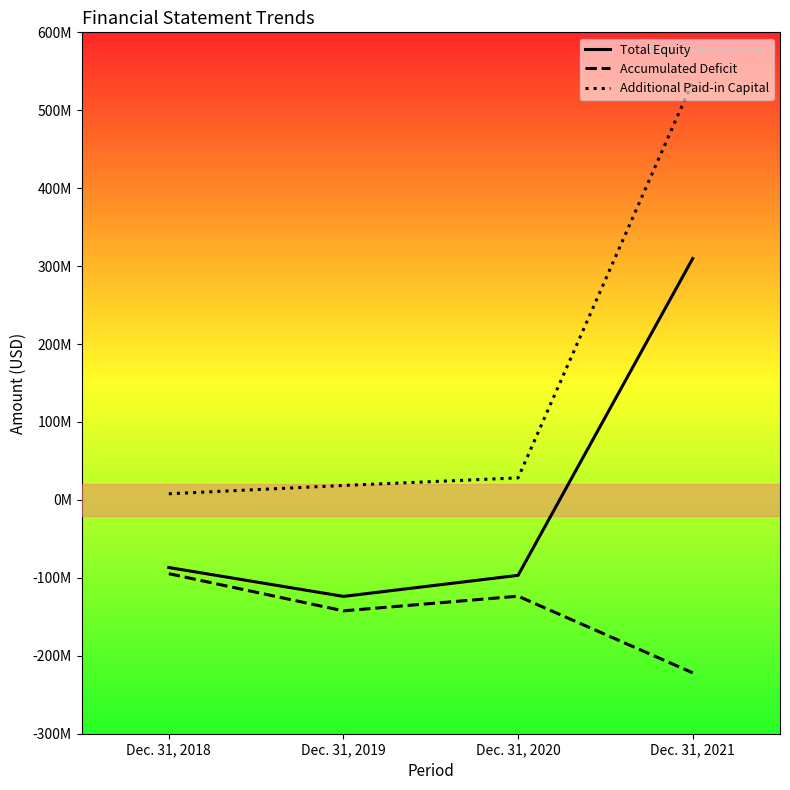

Reading right to left, what are all the values shown in this chart?

Total Equity: 309751000	-96779000	-123785000	-86741000
Accumulated Deficit: -221835000	-123506000	-142352000	-94628000
Additional Paid-in Capital: 536772000	28300000	18555000	7899000